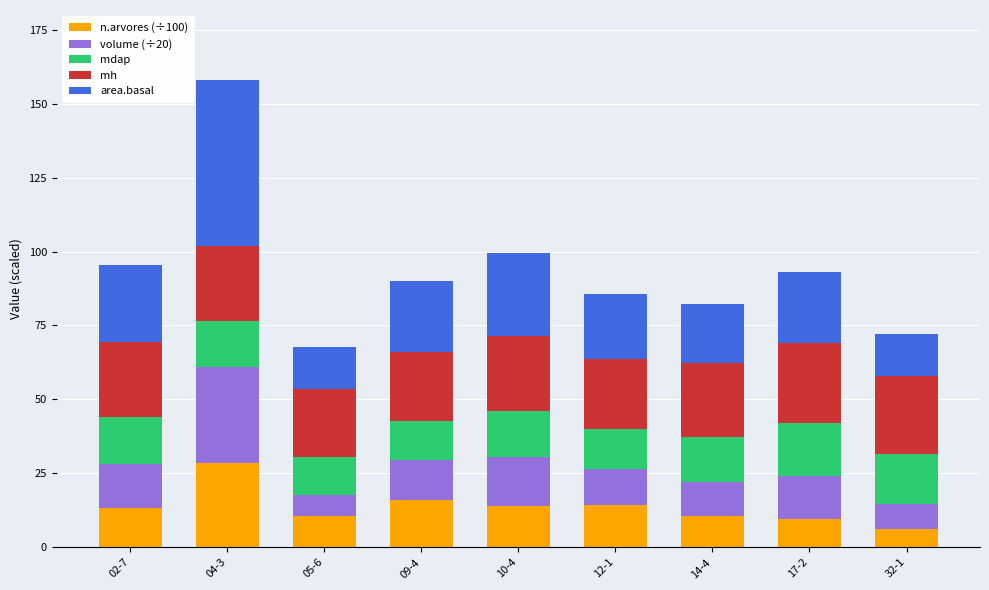

What is the sum of the n.arvores (÷100) values at 04-3 and 10-4?

42.5